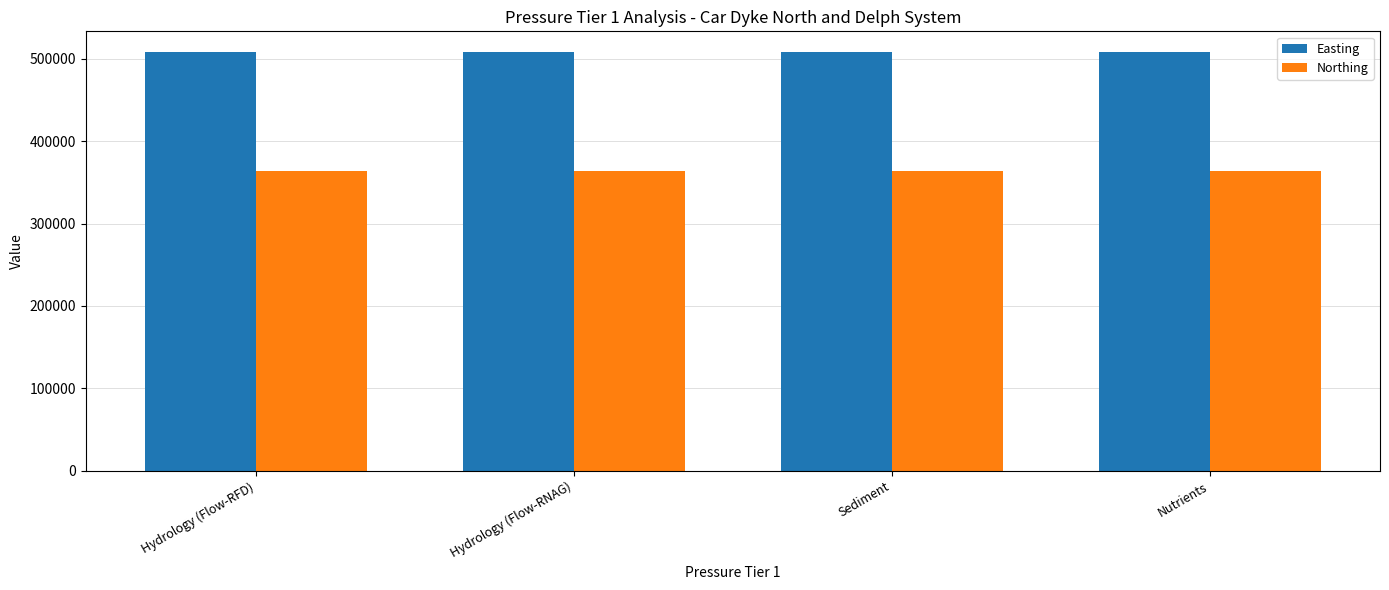

Reading right to left, extract all data points from this chart.

Easting: Nutrients=507818	Sediment=507818	Hydrology (Flow-RNAG)=507818	Hydrology (Flow-RFD)=507818
Northing: Nutrients=363444	Sediment=363444	Hydrology (Flow-RNAG)=363444	Hydrology (Flow-RFD)=363444